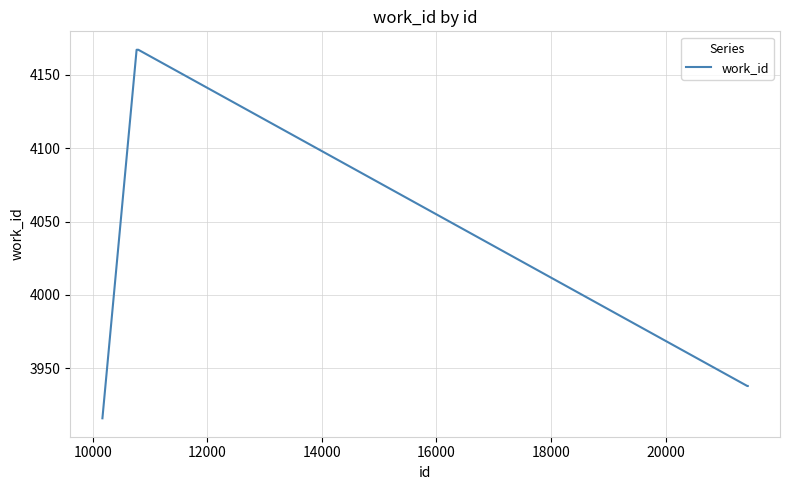

What is the difference between the maximum and minimum values?

251